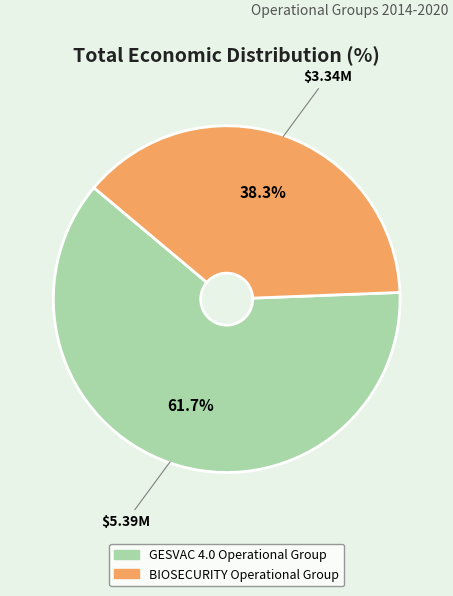

The BIOSECURITY Operational Group slice represents 30% of the pie. True or false?

False